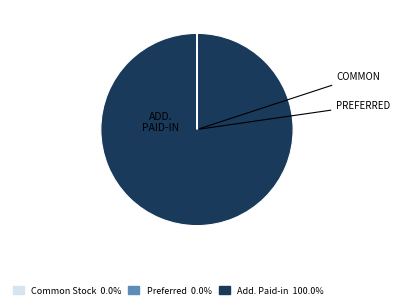

Is there a majority slice in this chart?

Yes